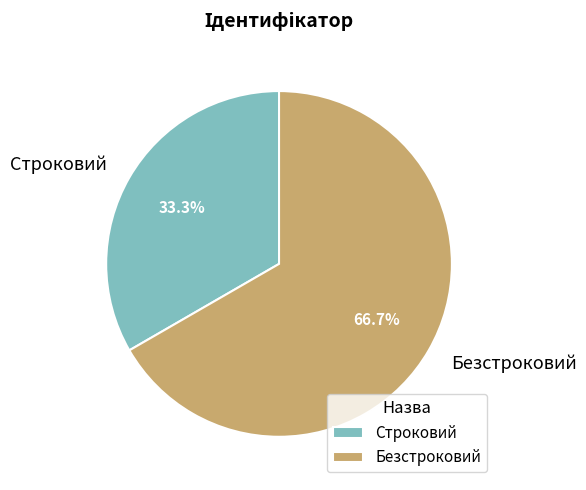

Which slice is the smallest?

Строковий